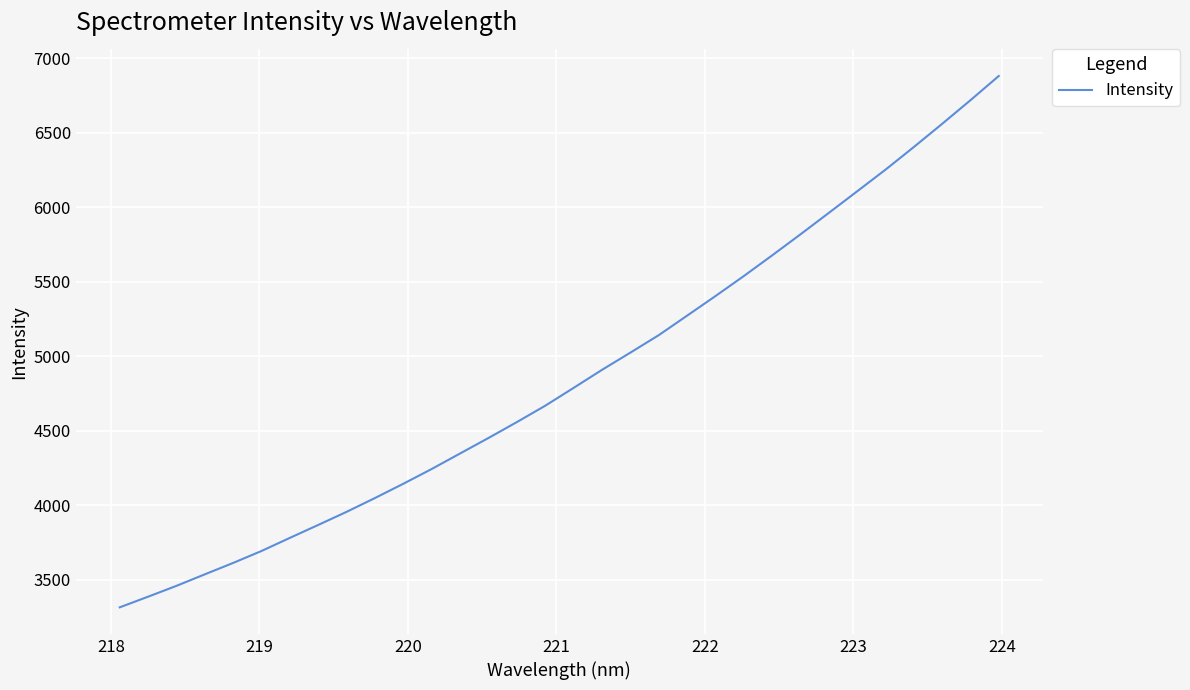

What is the smallest value displayed?

3315.9